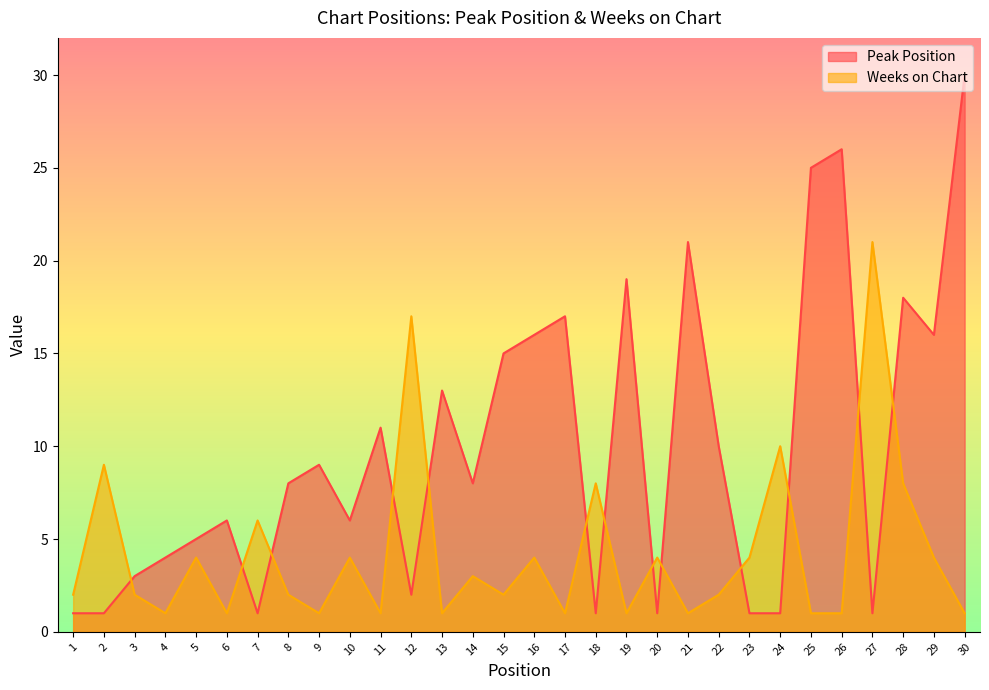

How many times do Peak Position and Weeks on Chart cross each other?

13